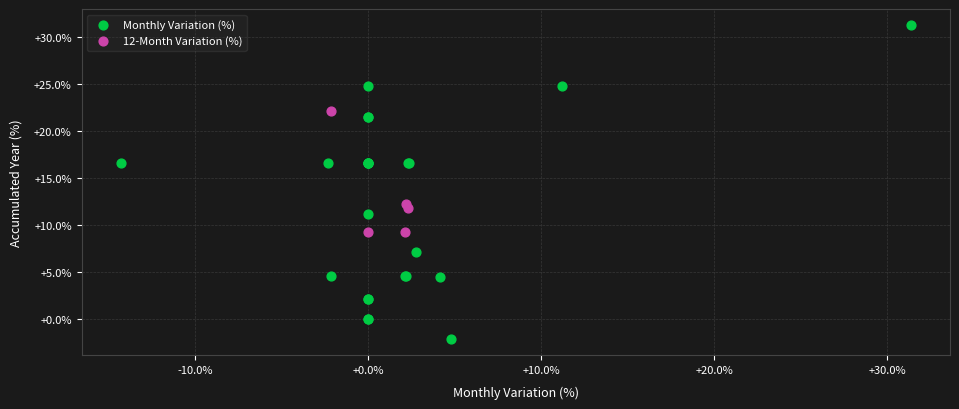

Which series reaches the minimum Y coordinate?

Monthly Variation (%)